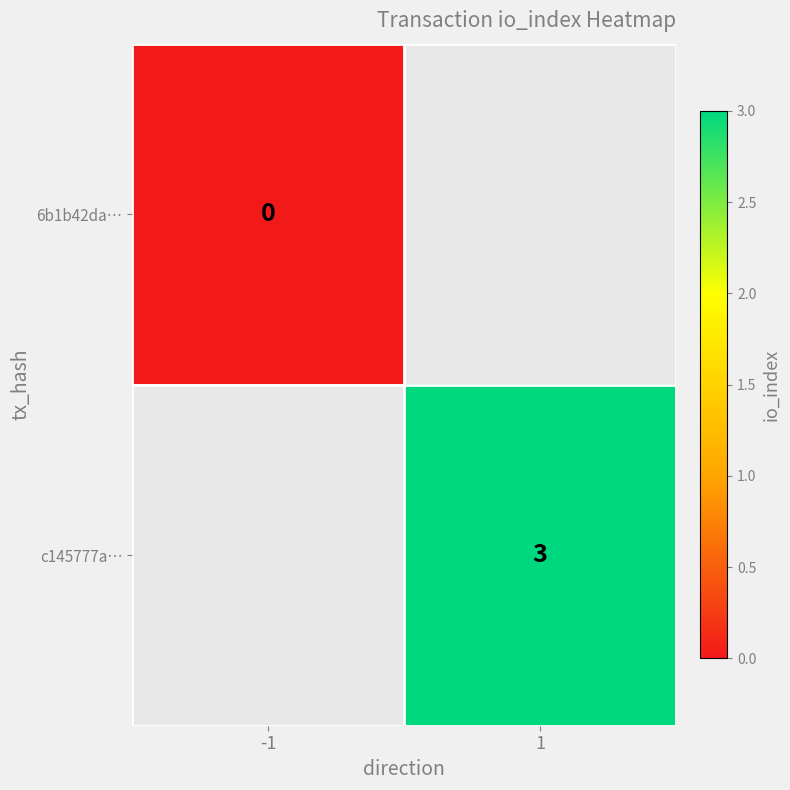

At how many categories does at least one series exceed 0?

1